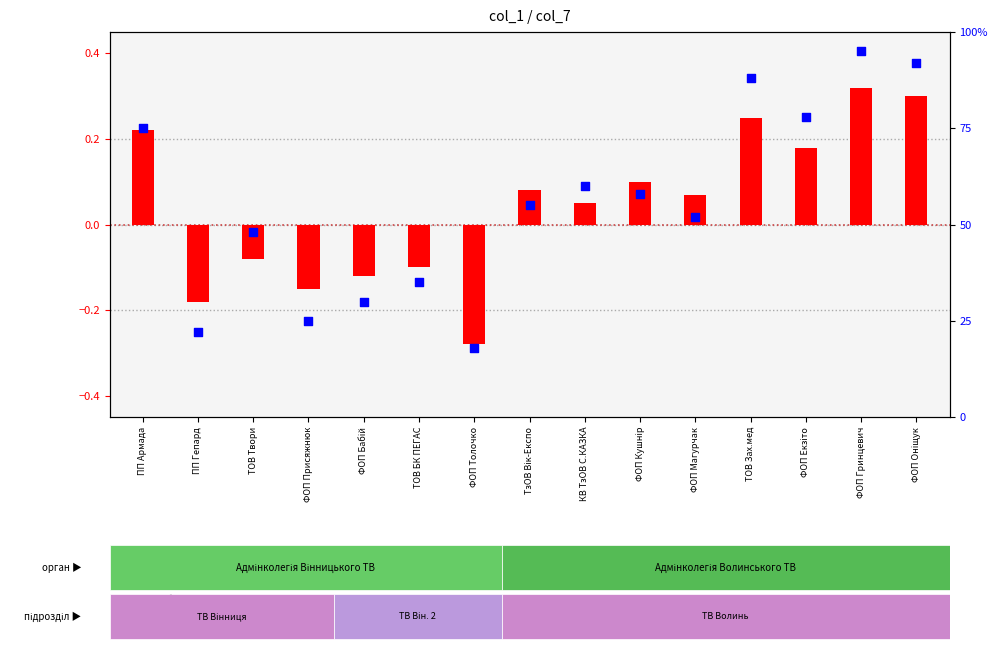

Which series has the largest Y range (max minus min)?

percentile rank within the sample